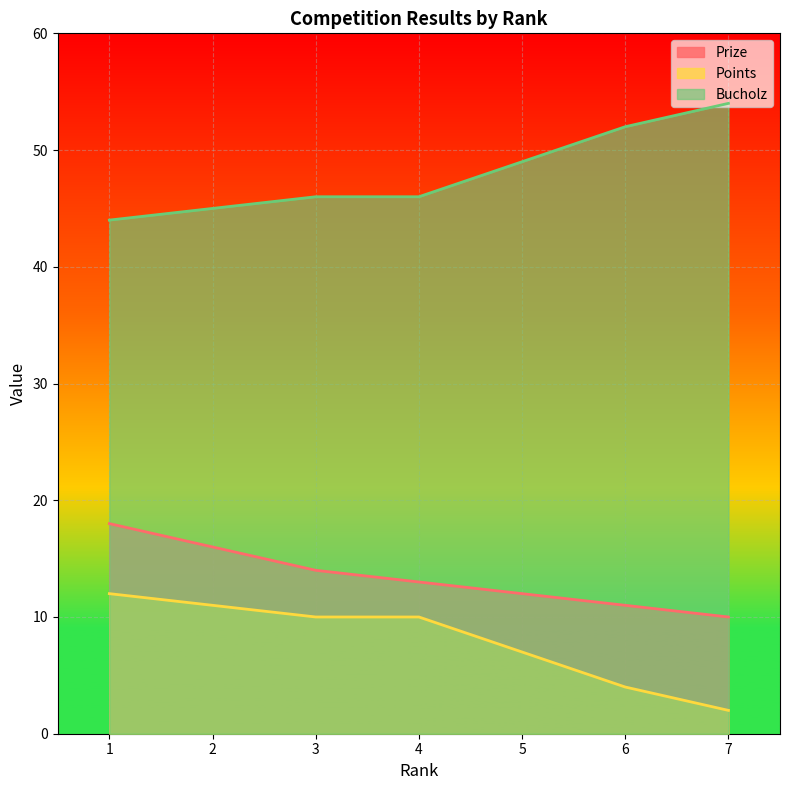

What is the greatest value displayed?

54